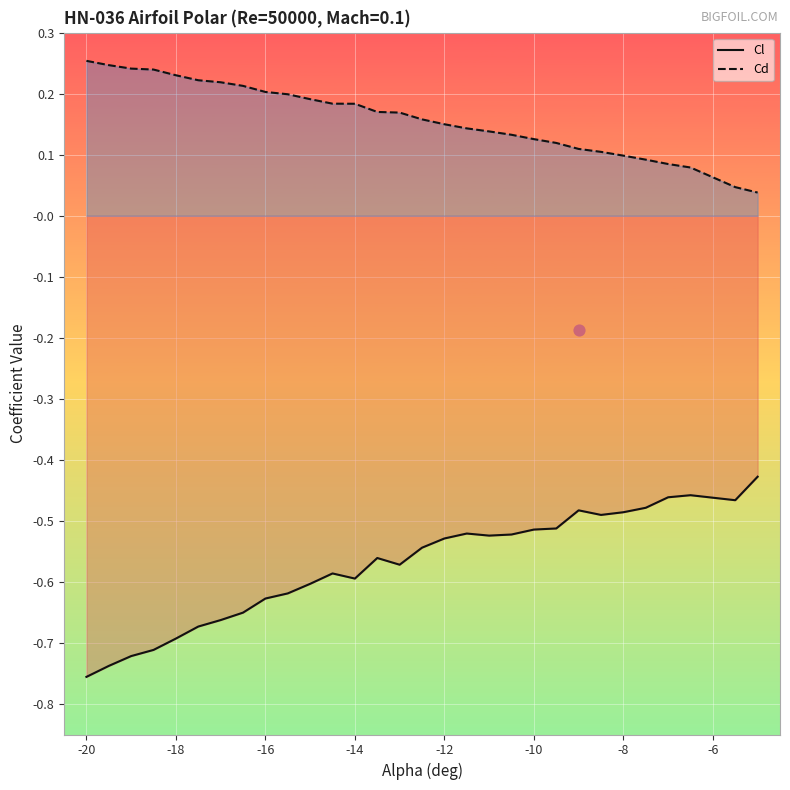

What are all the series names shown in the legend?

Cl, Cd